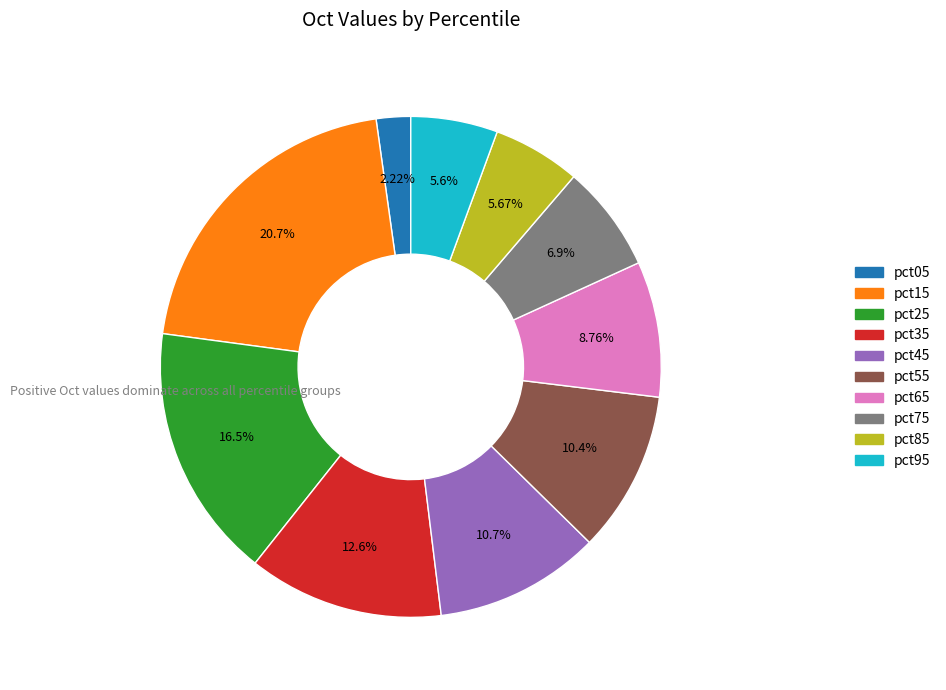

Which slice is the smallest?

pct05